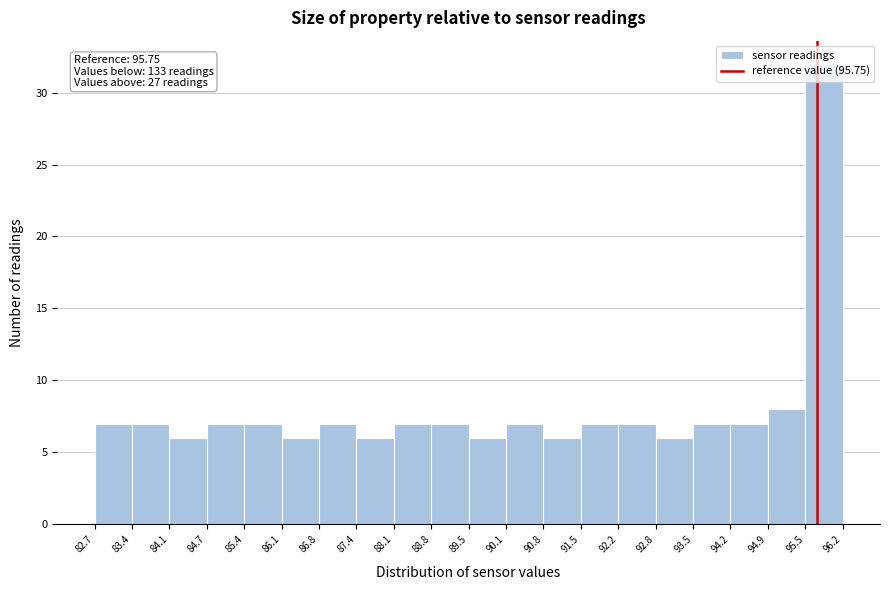

Which range on the x-axis has the tallest bar?

95.5 to 96.2